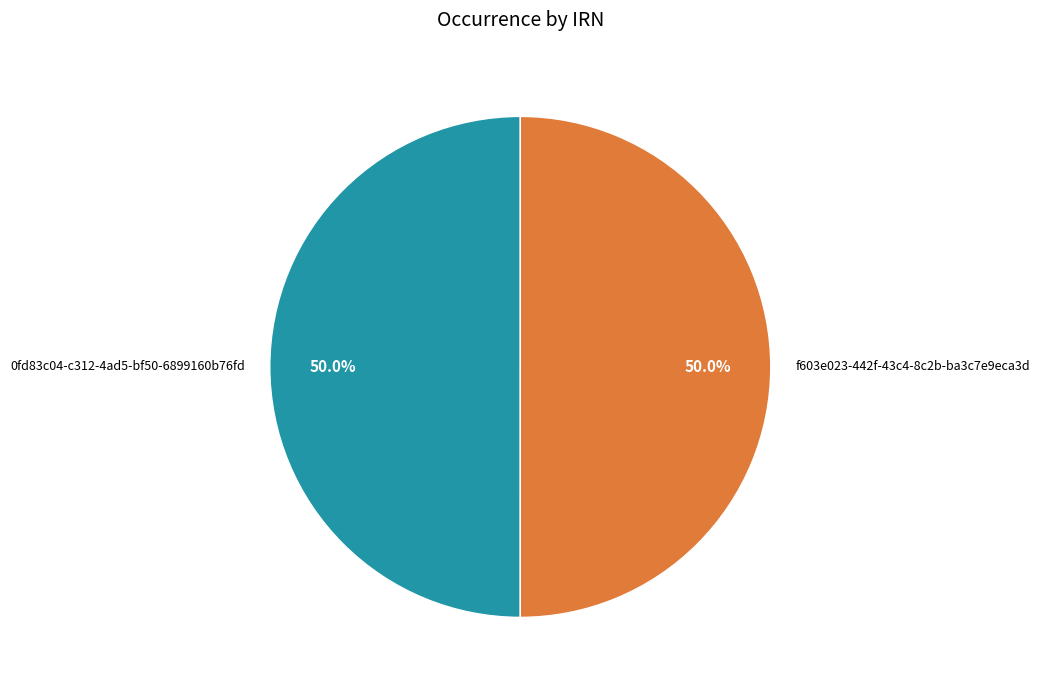

How much of the chart is everything except 0fd83c04-c312-4ad5-bf50-6899160b76fd?

50.0%